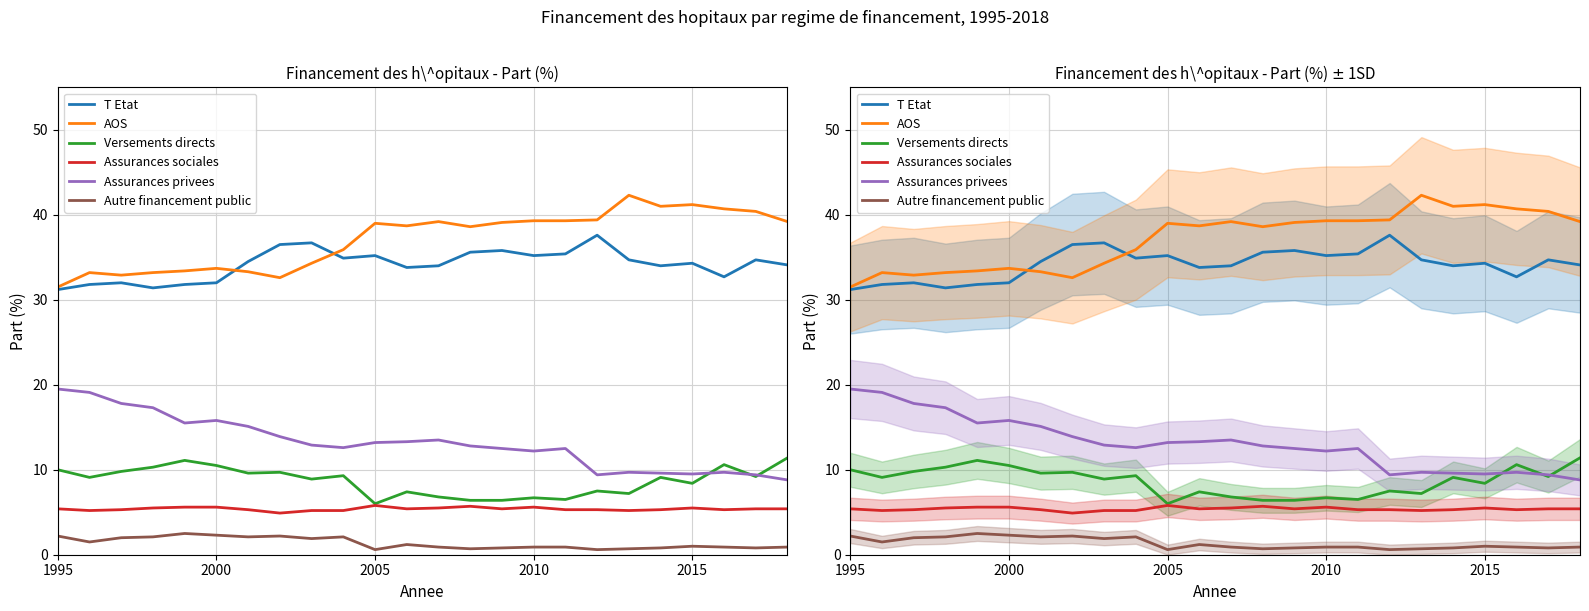

How many data points in AOS are above 39?

11